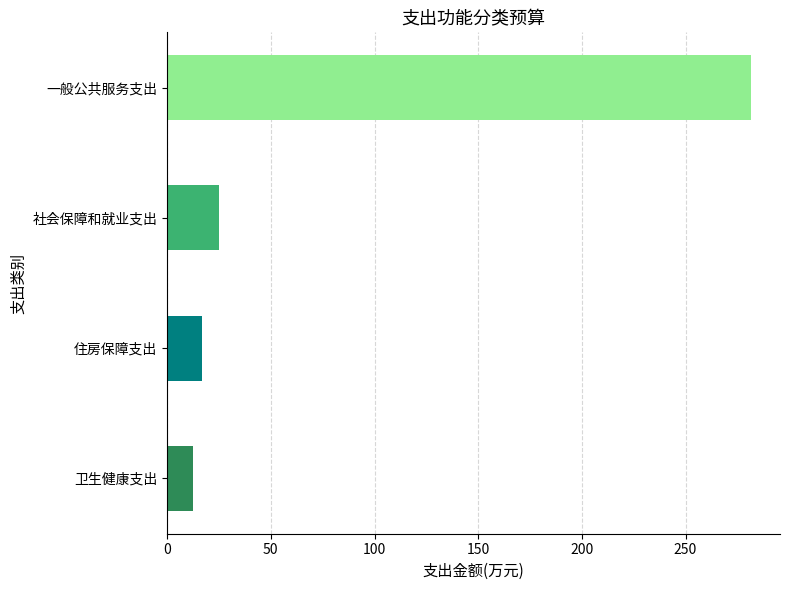

How many bars are there in total?

4